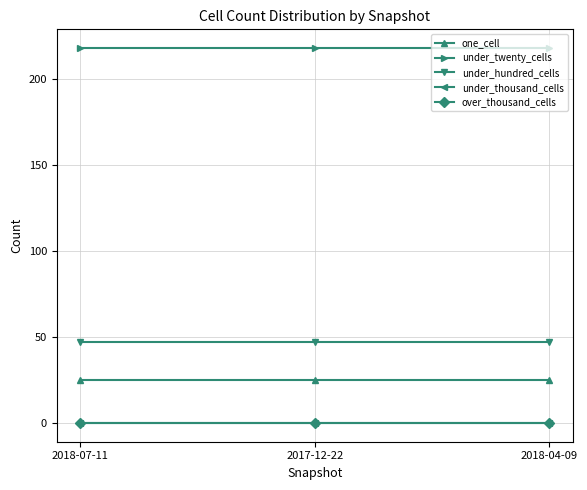

List the series in order of their peak value, highest first.

under_twenty_cells, under_hundred_cells, one_cell, under_thousand_cells, over_thousand_cells